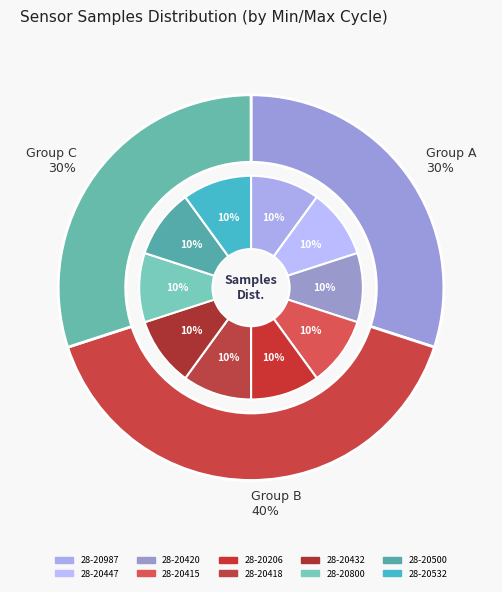

Is the sum of 28-20415 and 28-20800 greater than half?

No